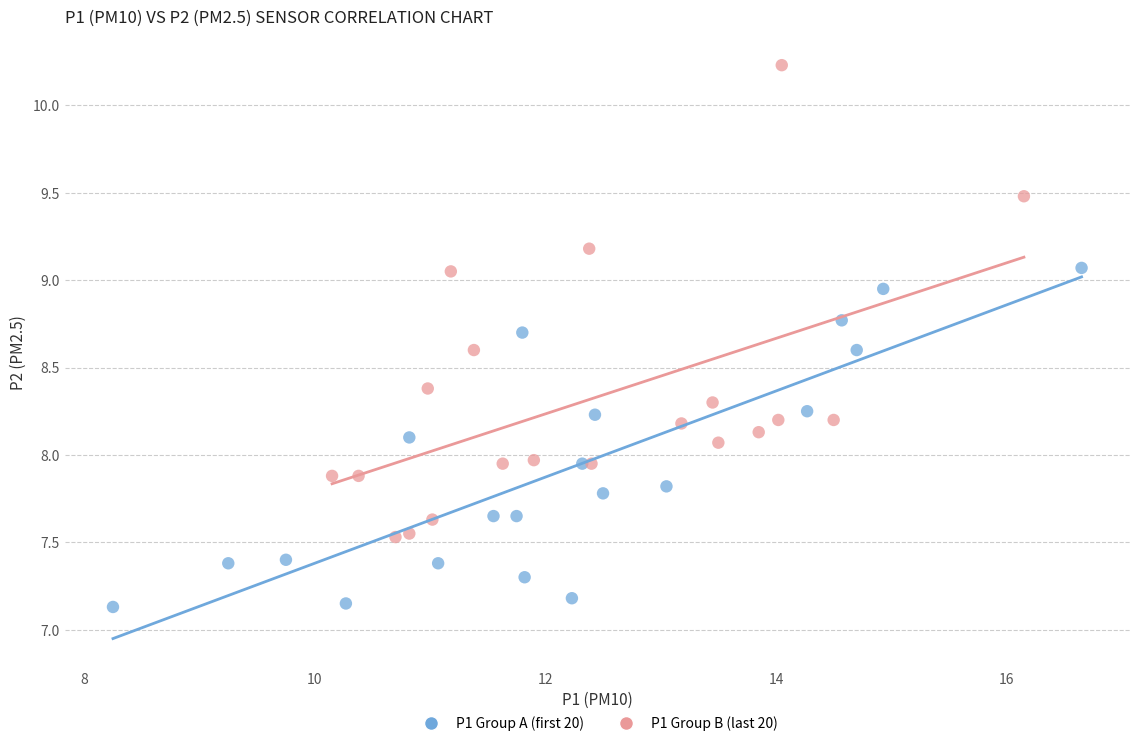

Which series has the widest spread of Y values?

P1 Group B (last 20)